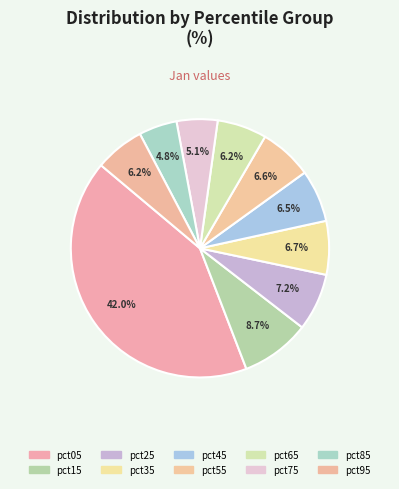

What percentage is NOT represented by pct55?

93.4%